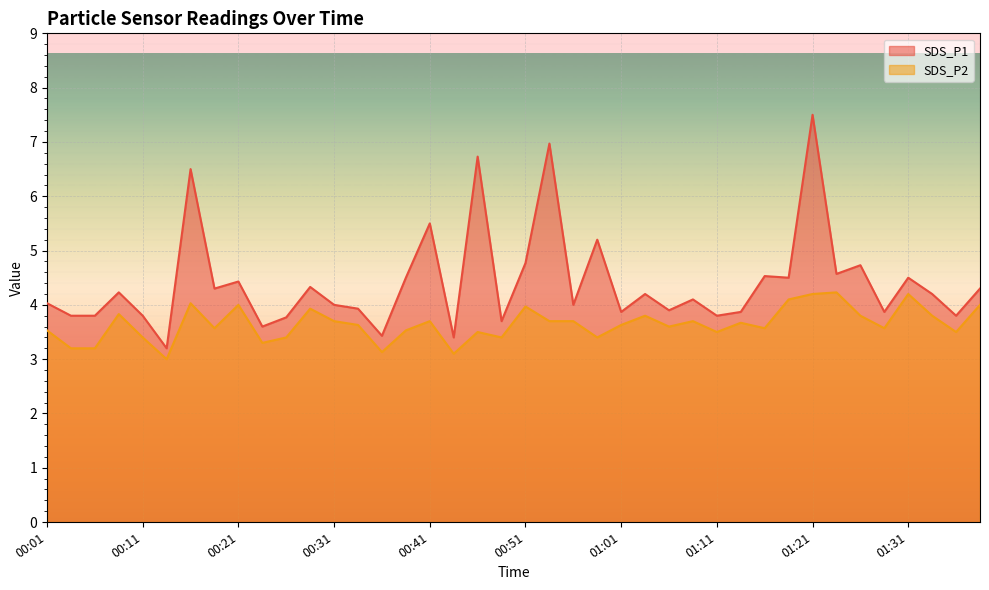

Where does the SDS_P1 series first go above 4?

00:01